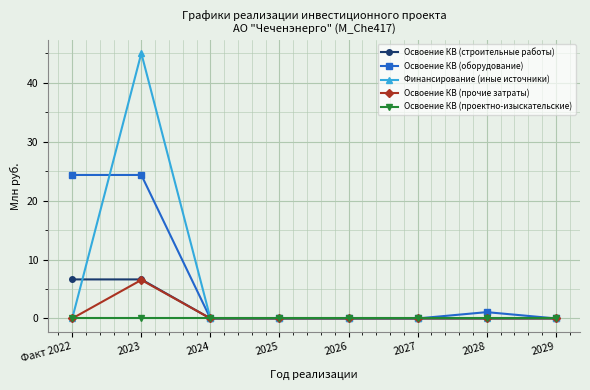

What position from the left is 2026?

5